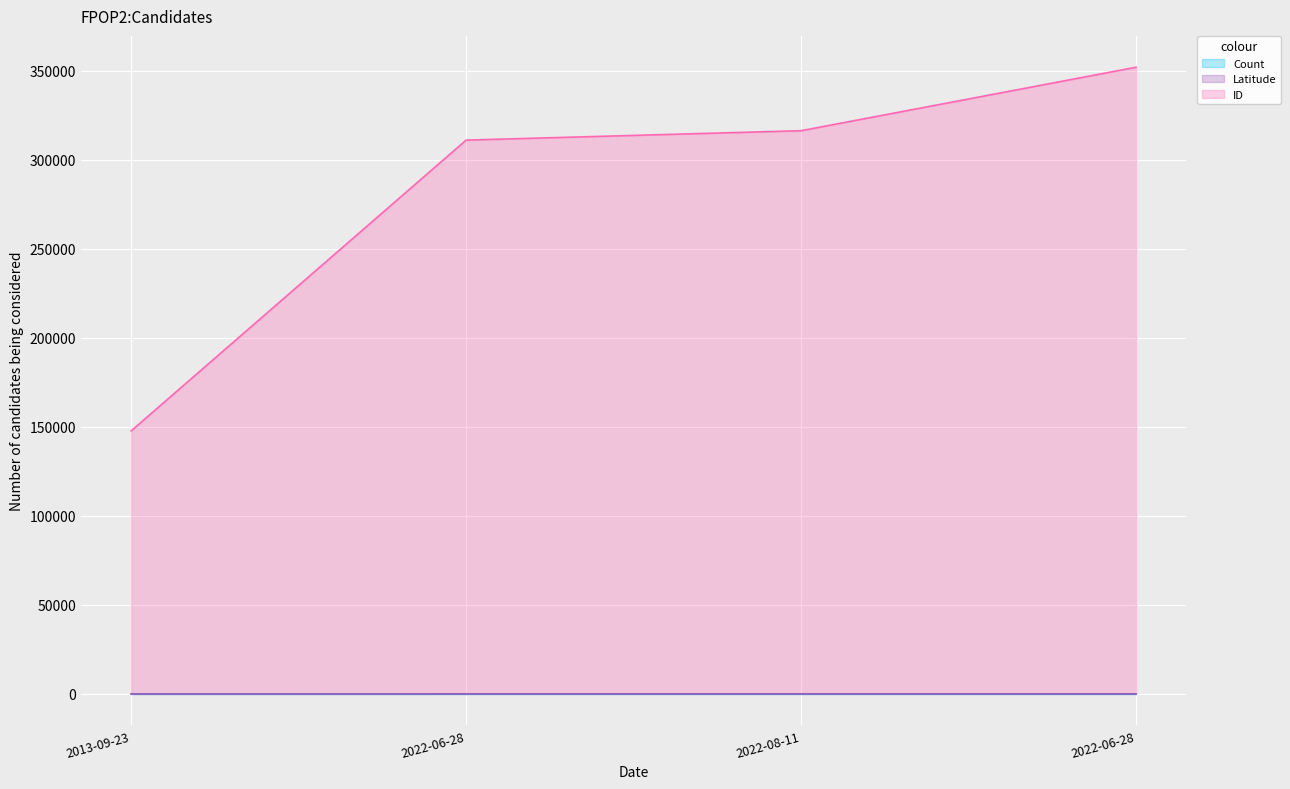

At 2022-08-11, list the series in order from smallest to largest.

Count, Latitude, ID